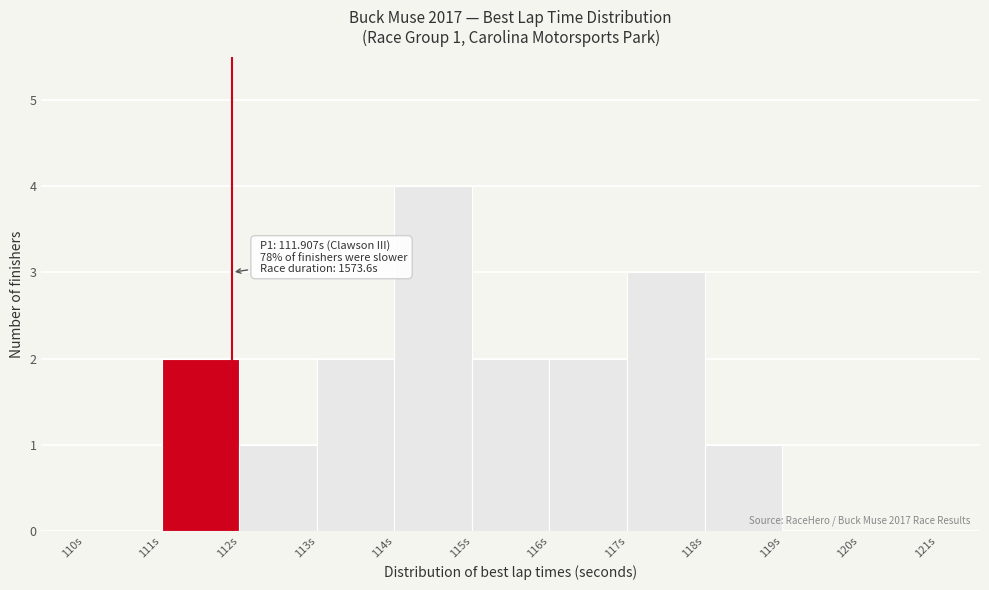

Which range on the x-axis has the tallest bar?

114 to 115